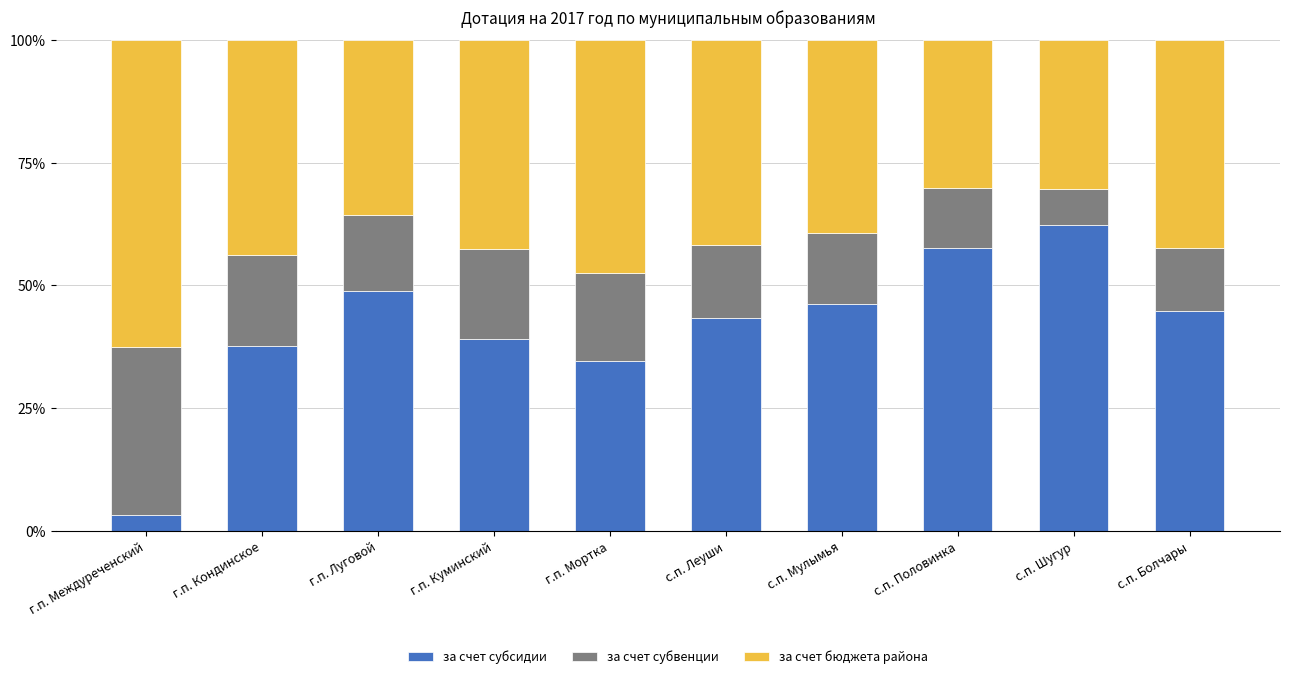

True or false: за счет субсидии has a value of 48.9 at г.п. Луговой.

True